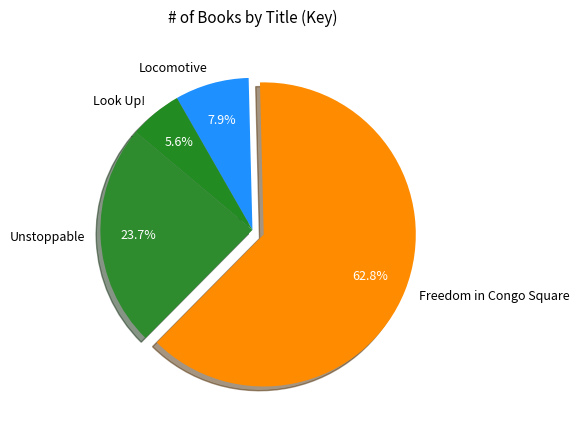

To the nearest percent, what is the combined percentage of Look Up! and Locomotive?

13%